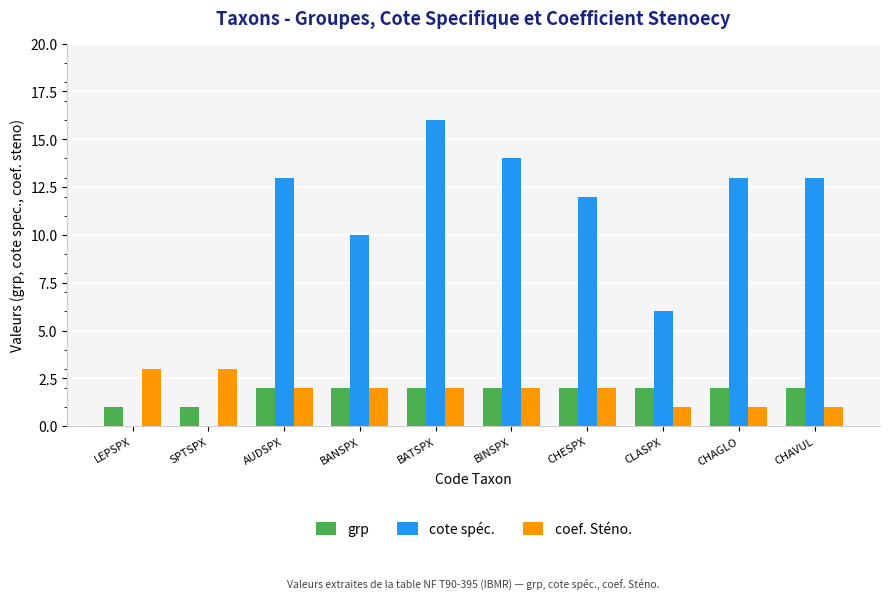

At which category is the sum across all series the highest?

BATSPX